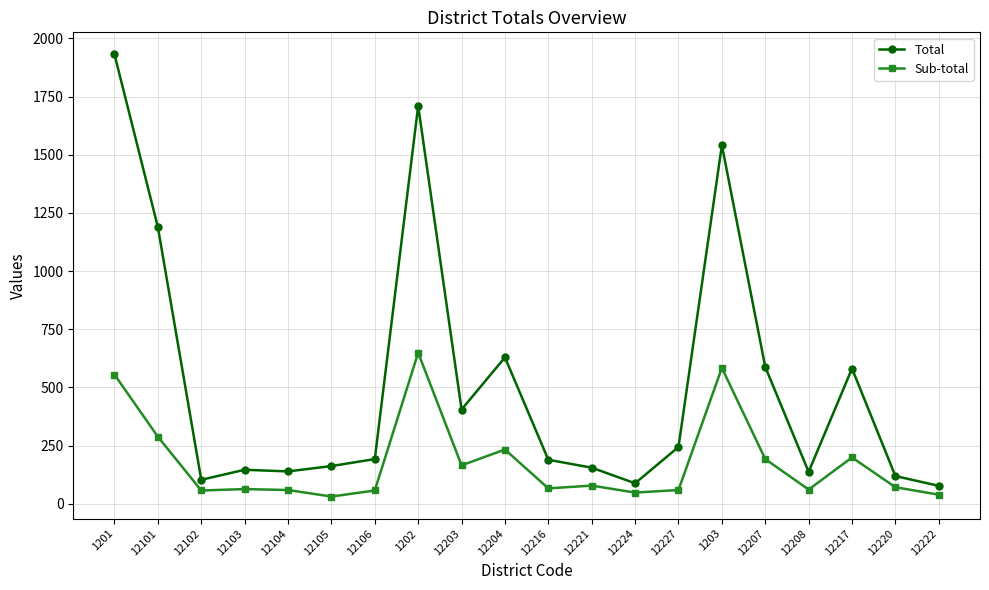

What is the value of the Sub-total point at the 14th from the left?

59